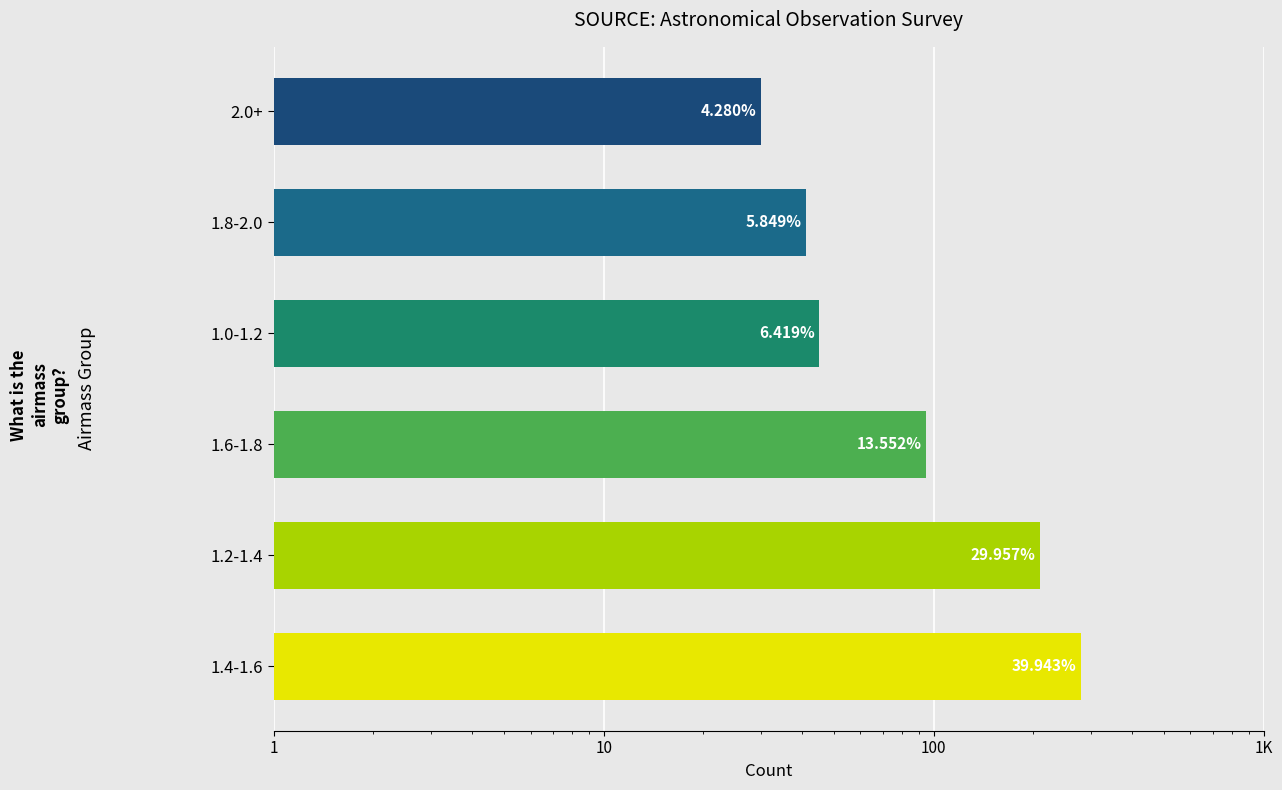

How many data points are above 95?

2